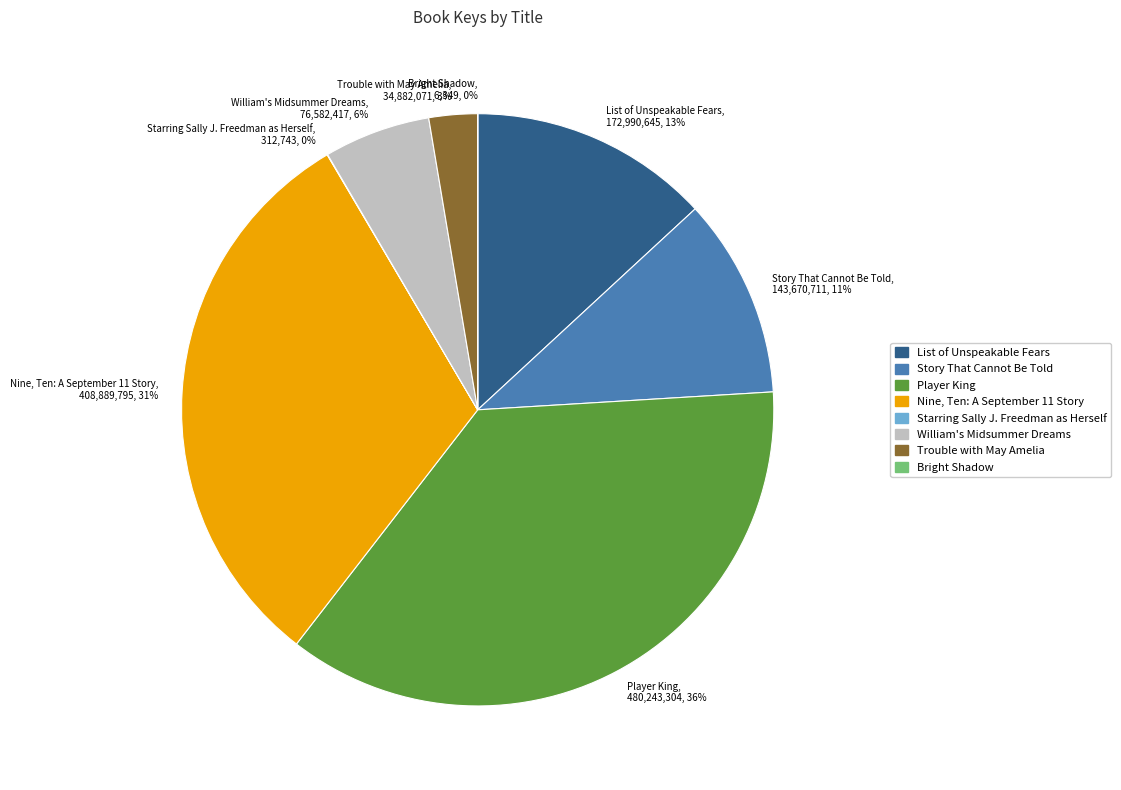

Is there any slice that represents more than half of the pie?

No